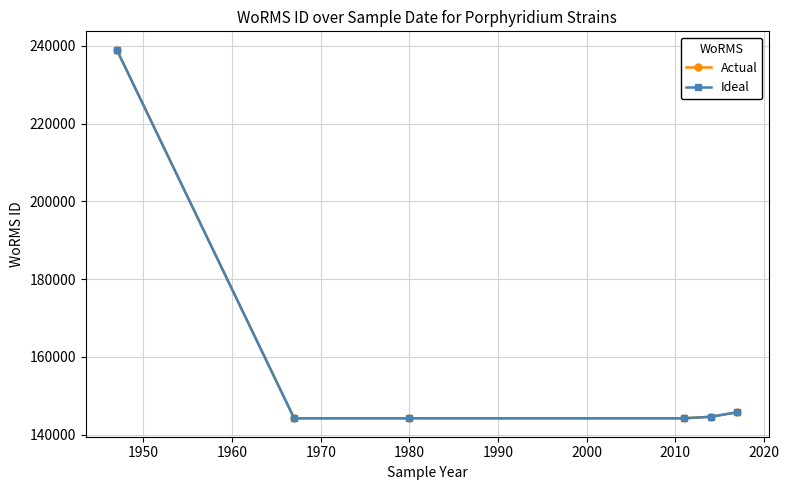

True or false: Ideal and Actual cross at least once.

False